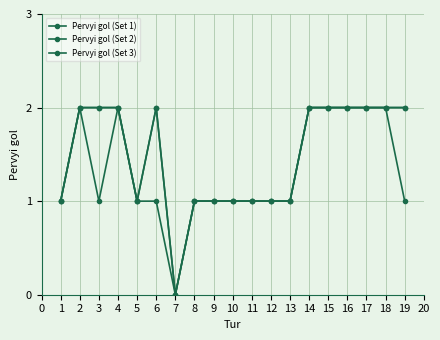

In Pervyi gol (Set 1), how many points are higher than both neighbors (excluding endpoints)?

1